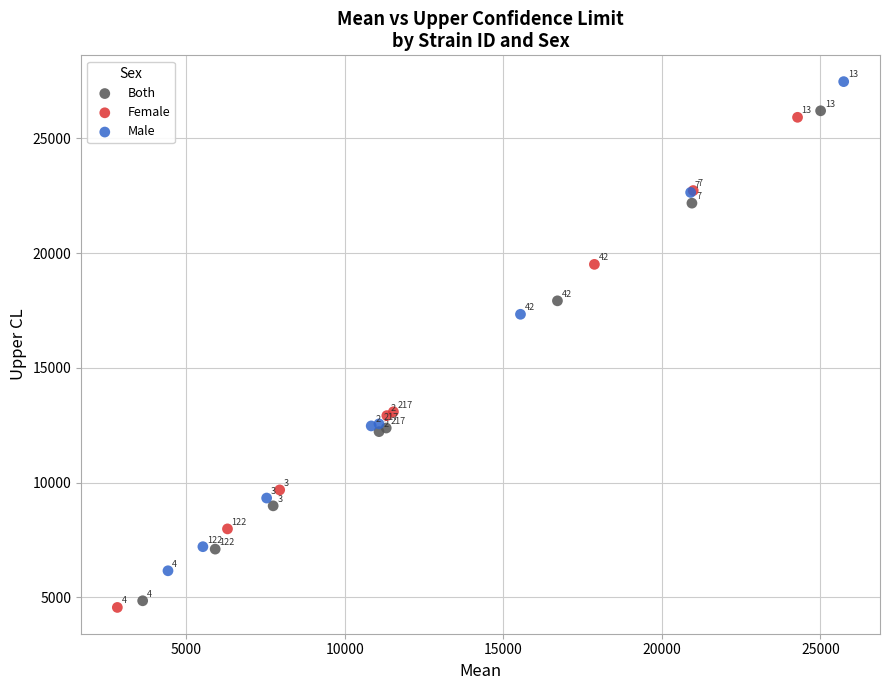

Which series contains the highest Y value?

Male